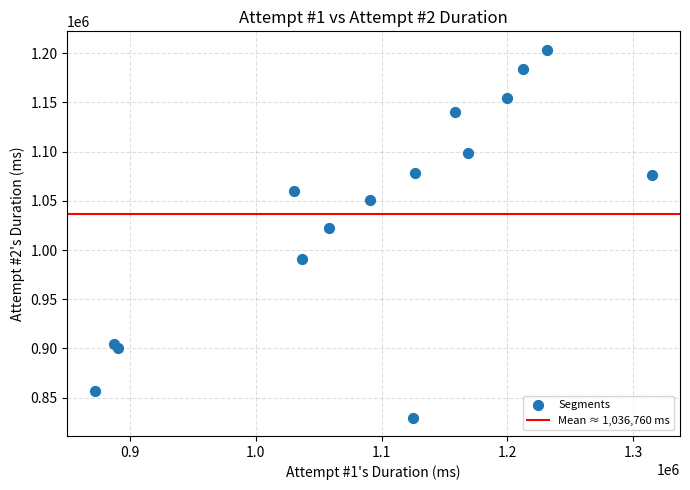

What is the range of Y values (max minus min)?

373884